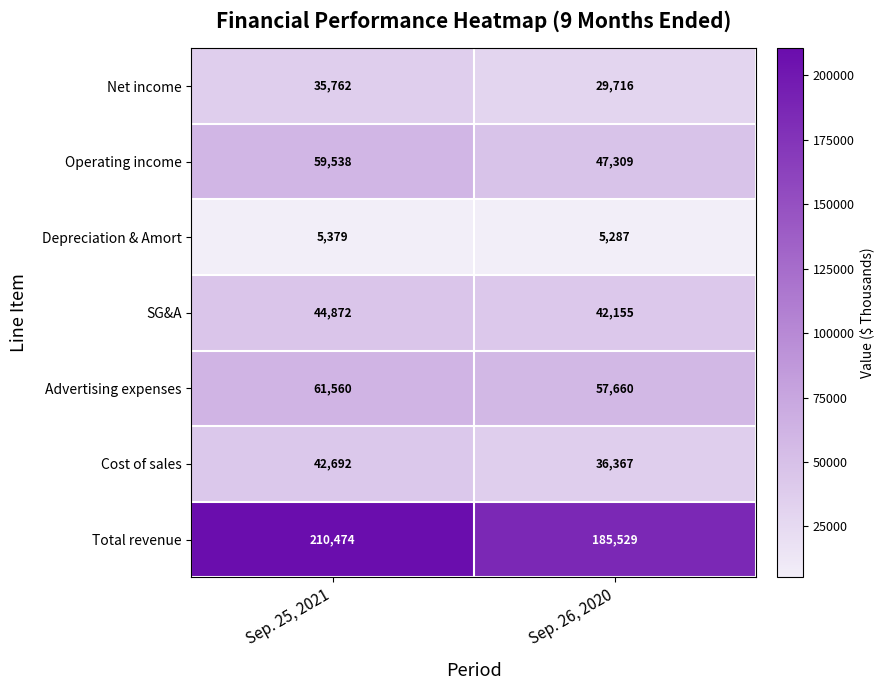

What is the difference between the SG&A values at Sep. 25, 2021 and Sep. 26, 2020?

2717